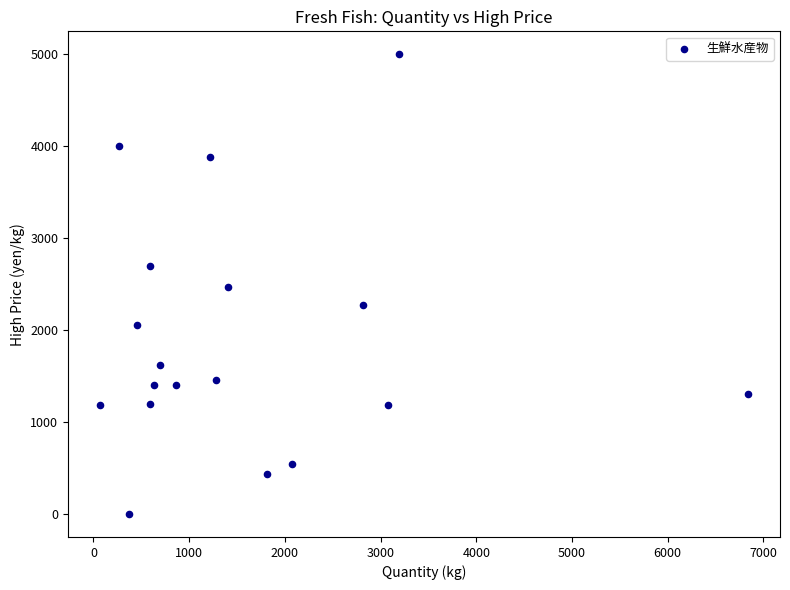

What is the range of Y values (max minus min)?

5000